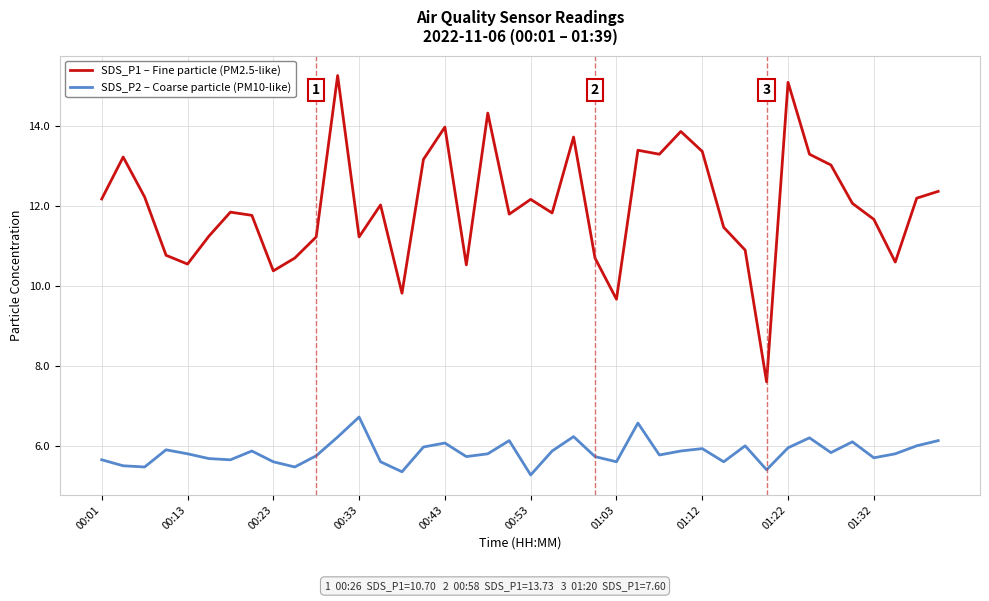

Which series has the largest total across all categories?

SDS_P1 – Fine particle (PM2.5-like)